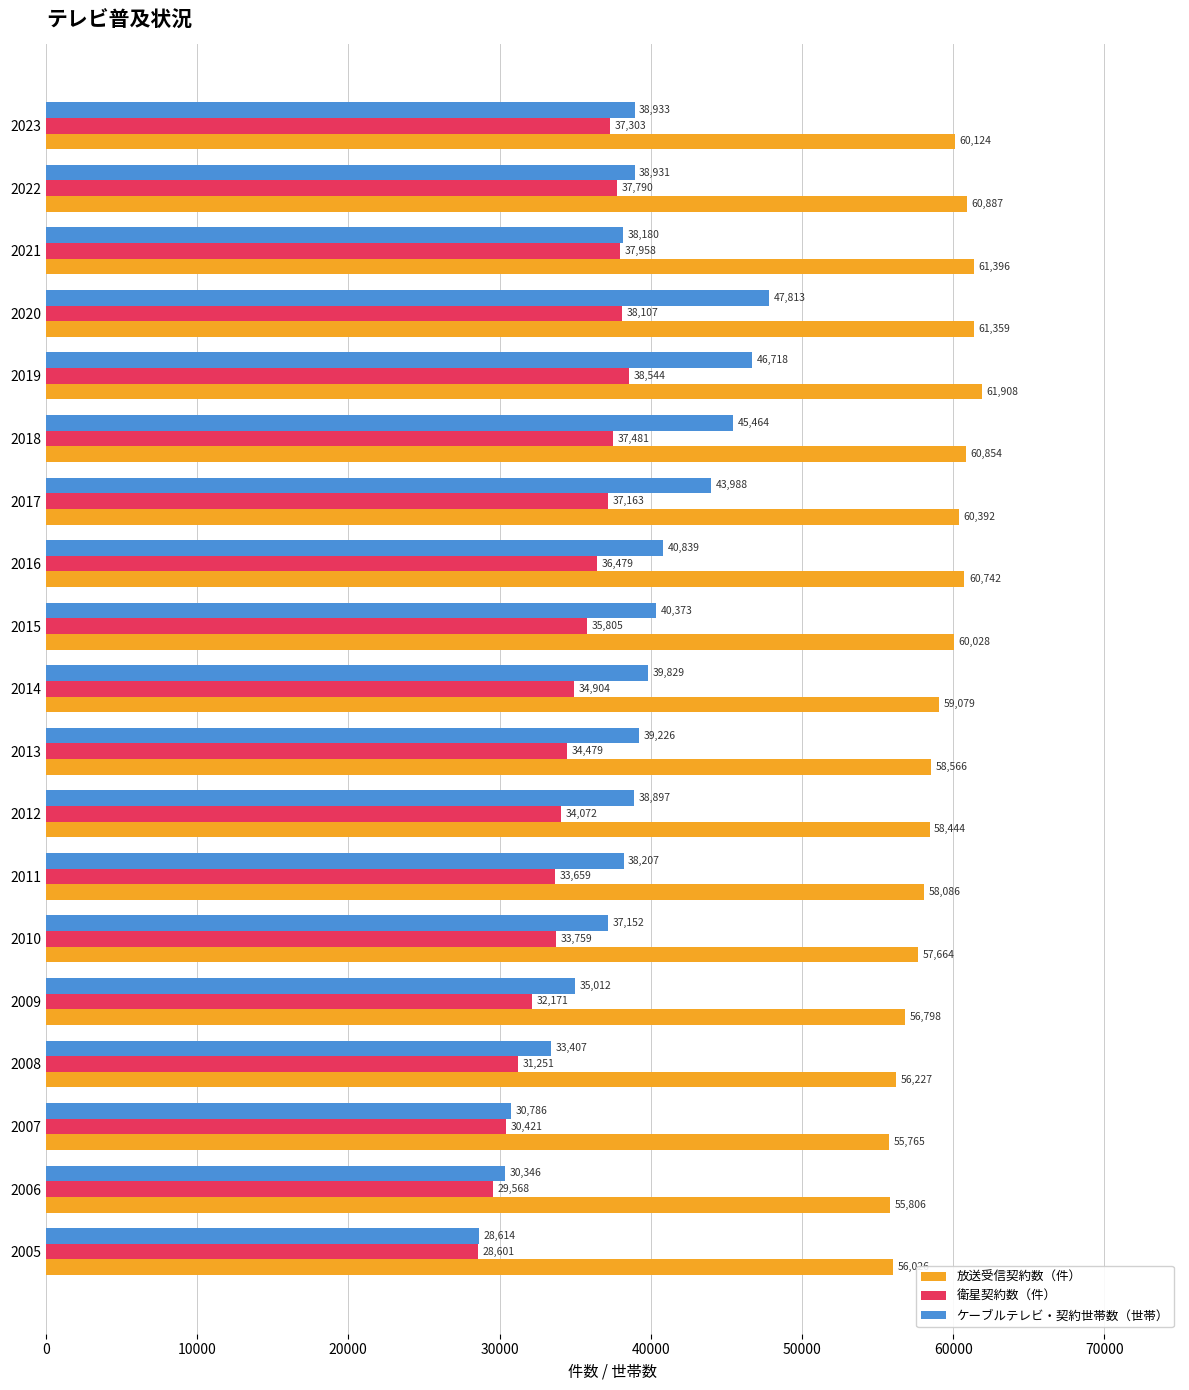

List the series in order of their overall mean, lowest first.

衛星契約数（件）, ケーブルテレビ・契約世帯数（世帯）, 放送受信契約数（件）